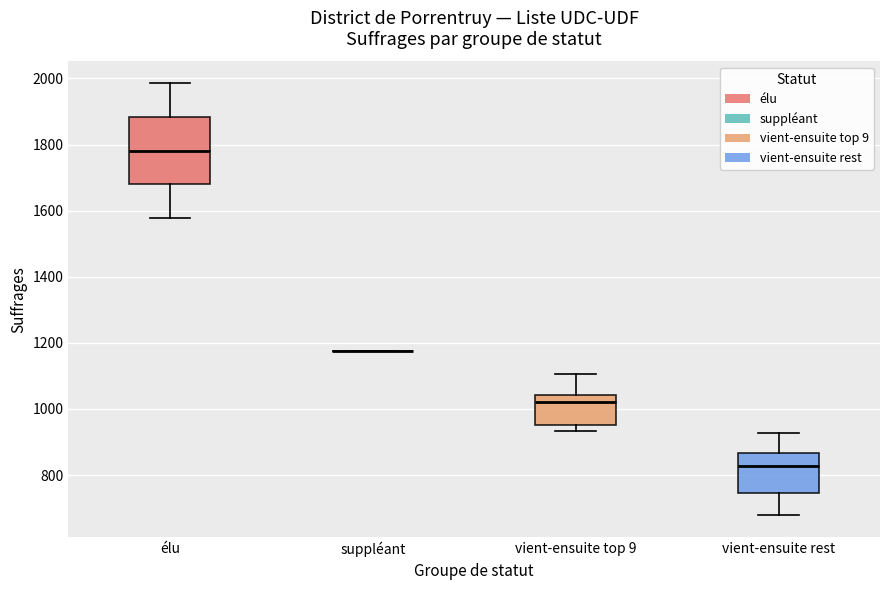

Comparing the boxes themselves (not the whiskers), which one is the tallest?

élu